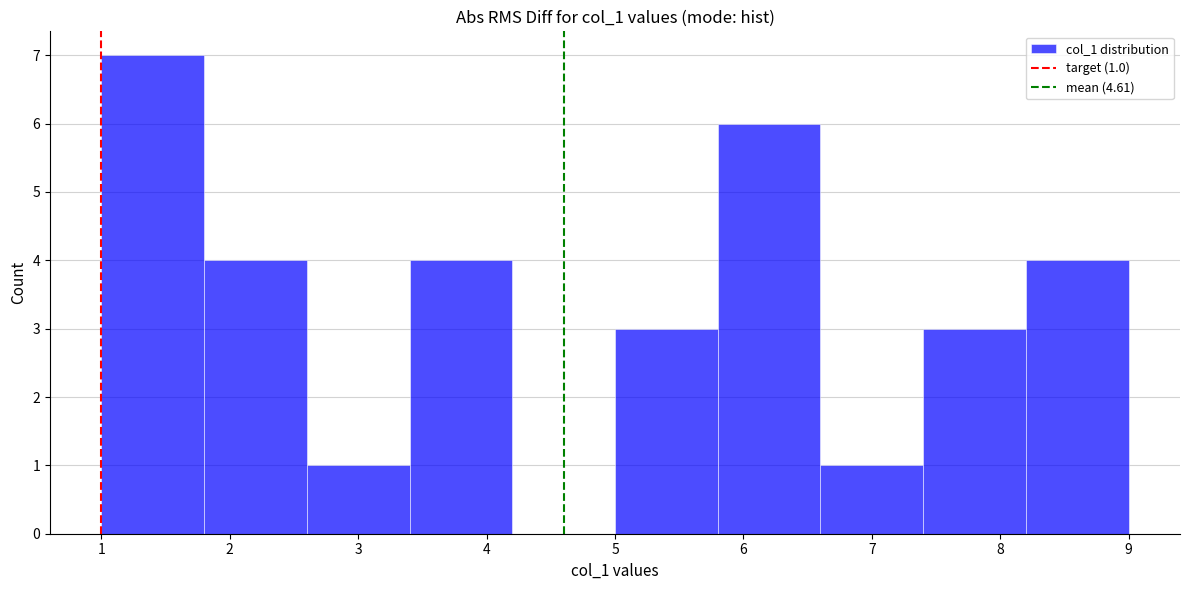

Over which range of the x-axis is the bar tallest?

1.0 to 1.8